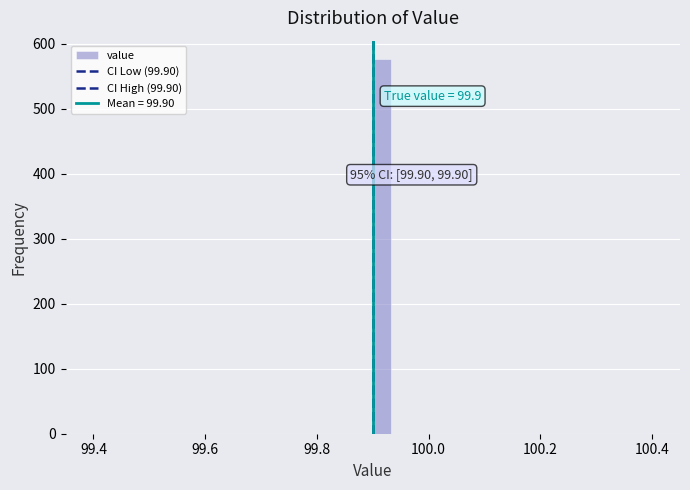

Read against the x-axis, roughly where is the centre of the tallest bar?

99.92